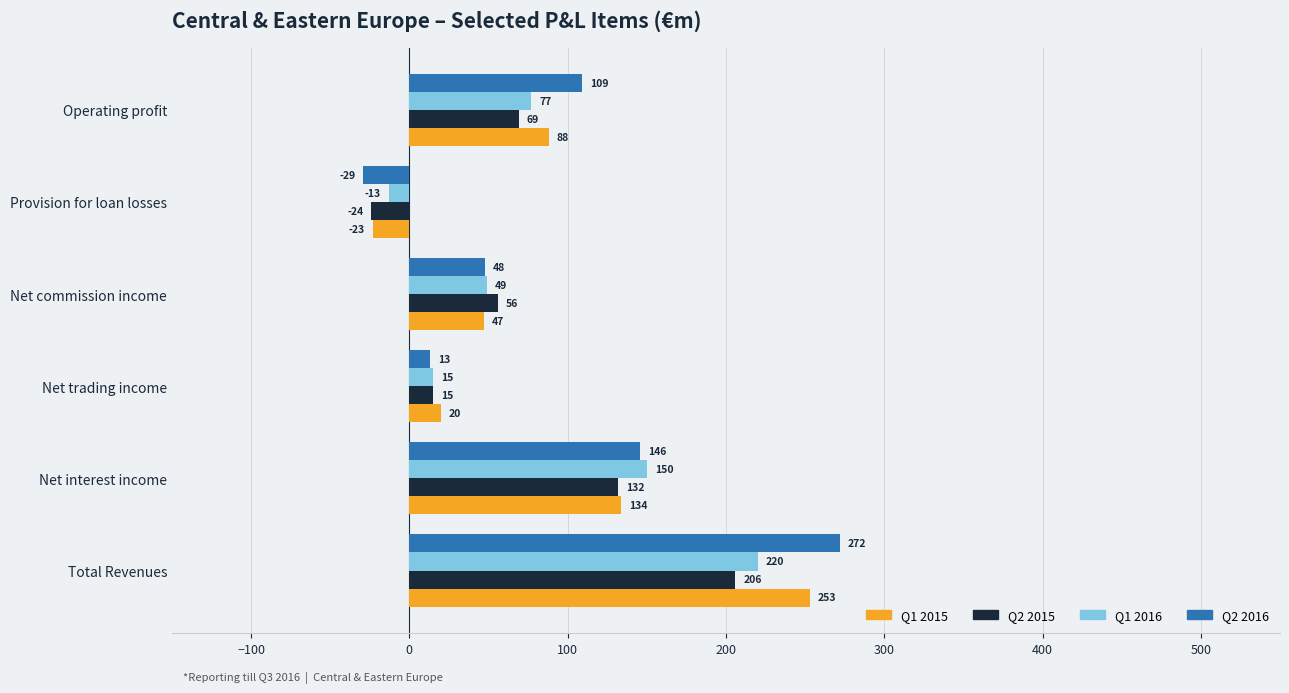

Count the Q2 2016 values in the range 13 to 146.

4